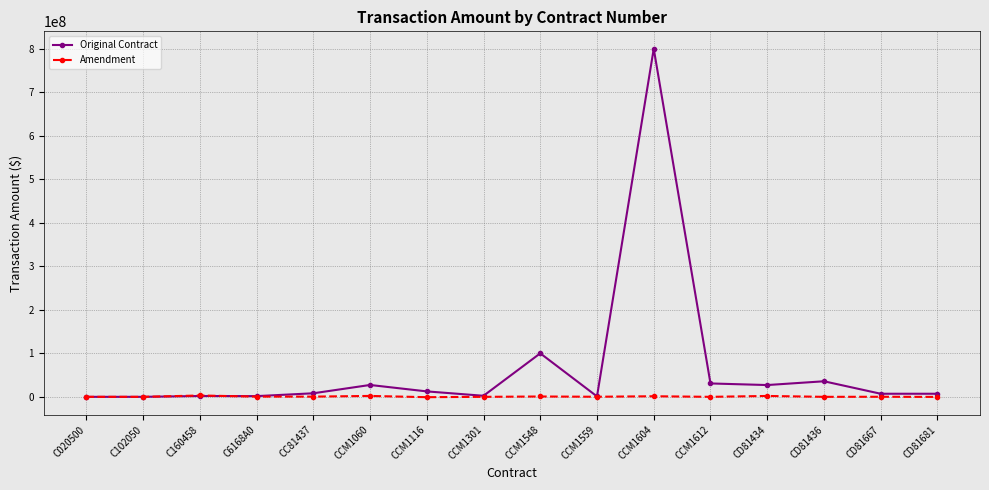

At which category is the sum across all series the highest?

CCM1604